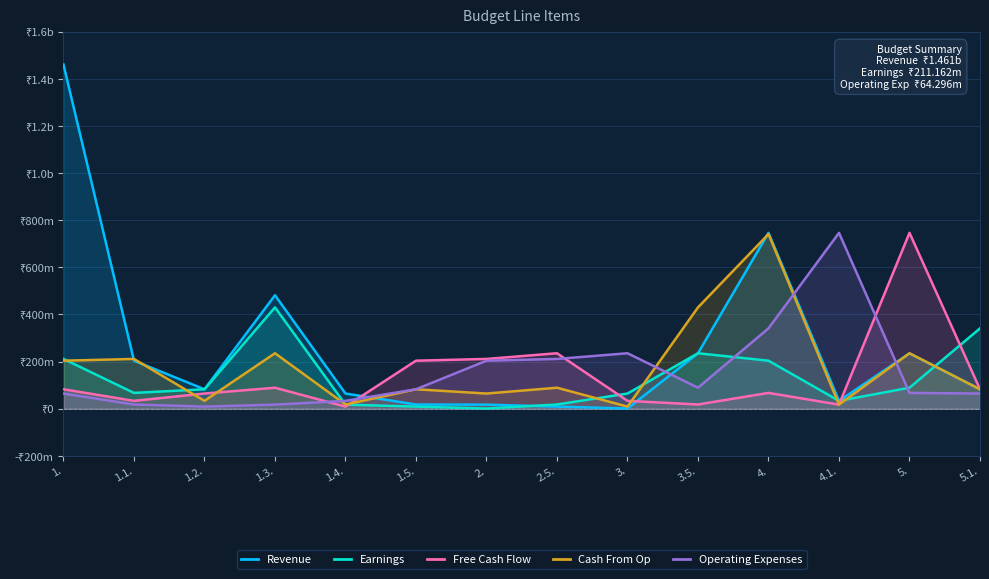

Which has a higher value, 1.2. or 4.1.?

1.2.